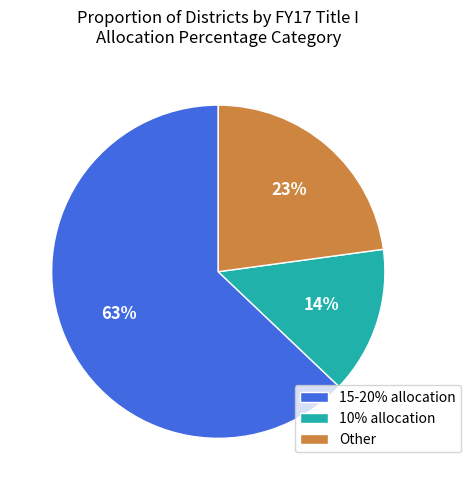

Rank the categories by value from highest to lowest.

15-20% allocation, Other, 10% allocation